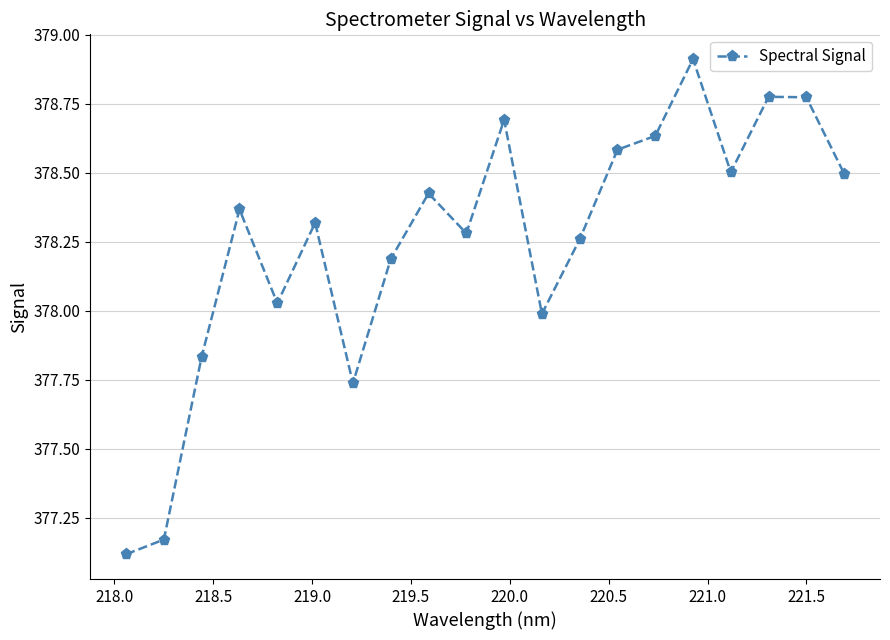

How many points are lower than both their immediate neighbors (excluding endpoints)?

5